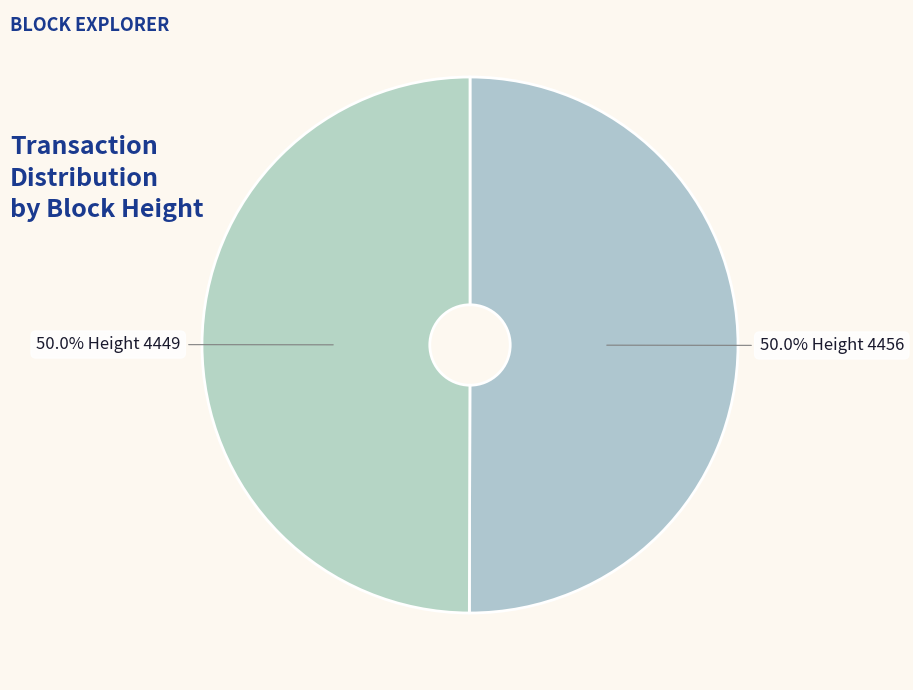

Approximately how many times larger is the value at 50.0% Height 4456 compared to 50.0% Height 4449?

1.0